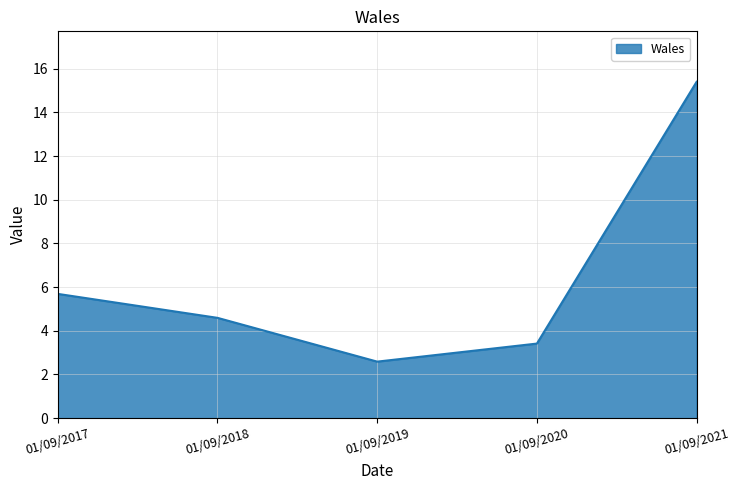

True or false: the data shows 3.8 at 01/09/2019.

False